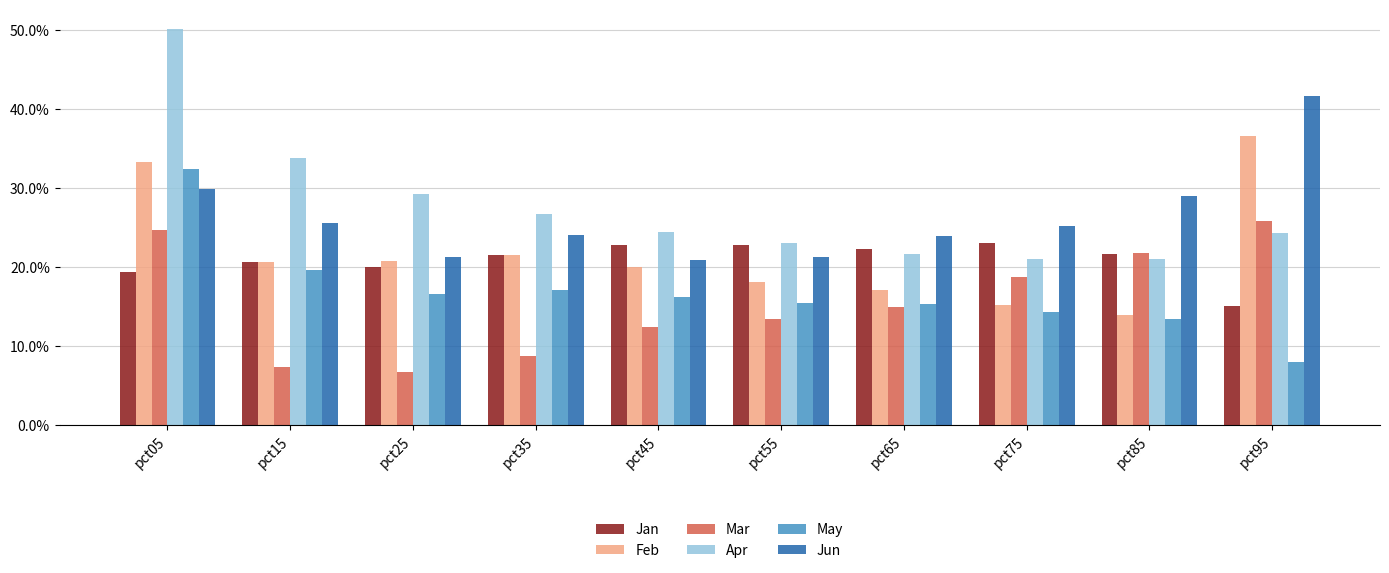

Are the bars grouped side by side (vs. stacked)?

Yes